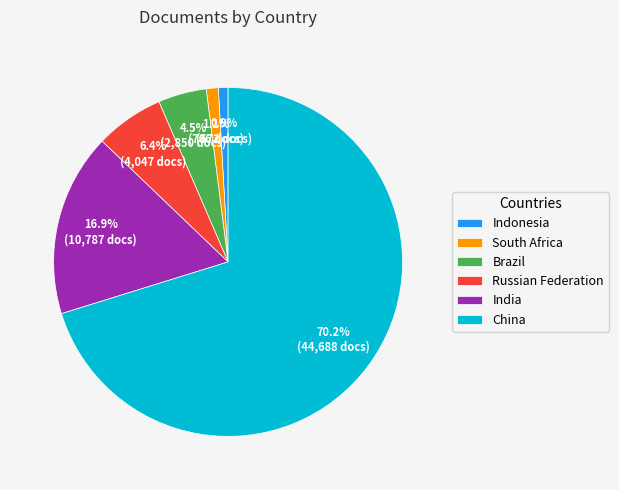

Is Russian Federation the majority of the pie?

No